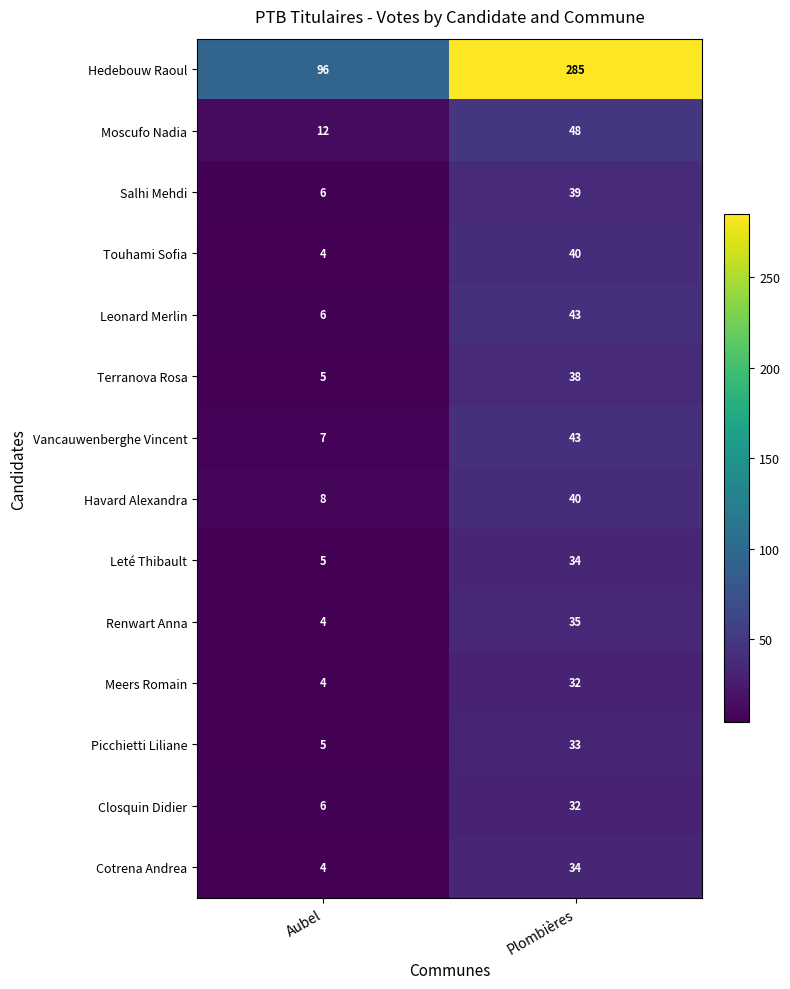

Reading right to left, extract all data points from this chart.

Hedebouw Raoul: Plombières=285	Aubel=96
Moscufo Nadia: Plombières=48	Aubel=12
Salhi Mehdi: Plombières=39	Aubel=6
Touhami Sofia: Plombières=40	Aubel=4
Leonard Merlin: Plombières=43	Aubel=6
Terranova Rosa: Plombières=38	Aubel=5
Vancauwenberghe Vincent: Plombières=43	Aubel=7
Havard Alexandra: Plombières=40	Aubel=8
Leté Thibault: Plombières=34	Aubel=5
Renwart Anna: Plombières=35	Aubel=4
Meers Romain: Plombières=32	Aubel=4
Picchietti Liliane: Plombières=33	Aubel=5
Closquin Didier: Plombières=32	Aubel=6
Cotrena Andrea: Plombières=34	Aubel=4